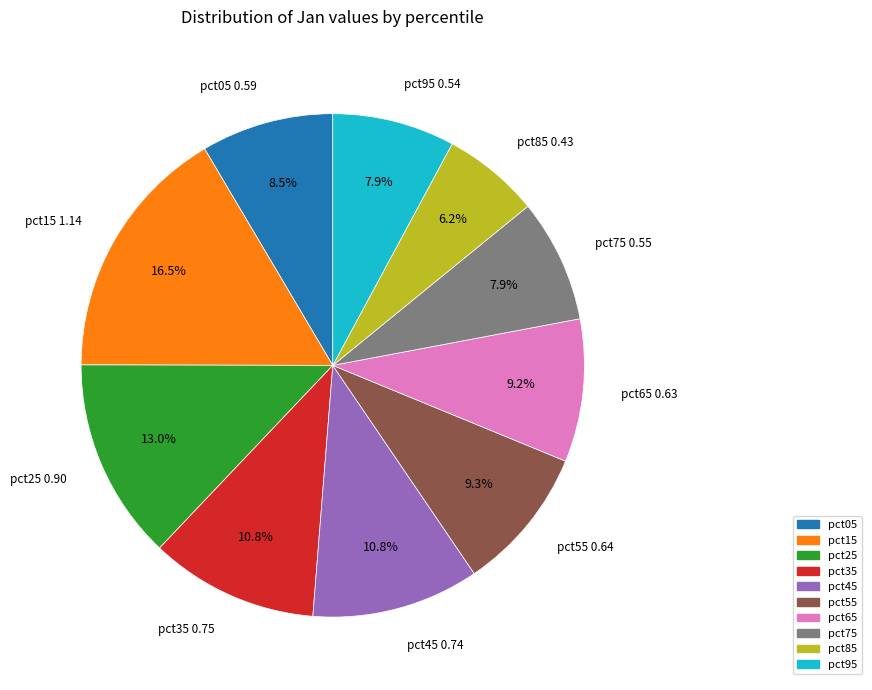

Is there a majority slice in this chart?

No